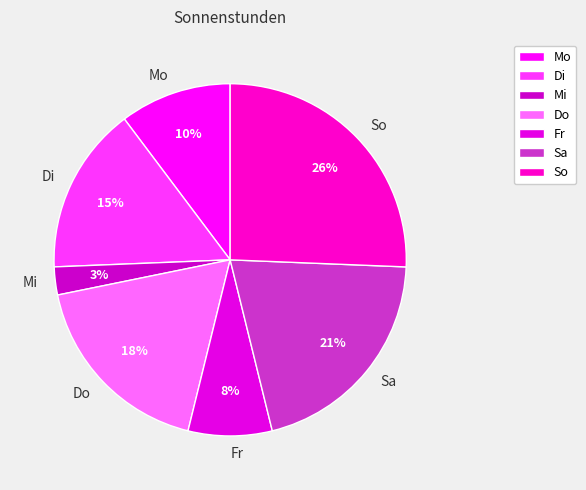

What percentage is the Di slice, to the nearest percent?

15%